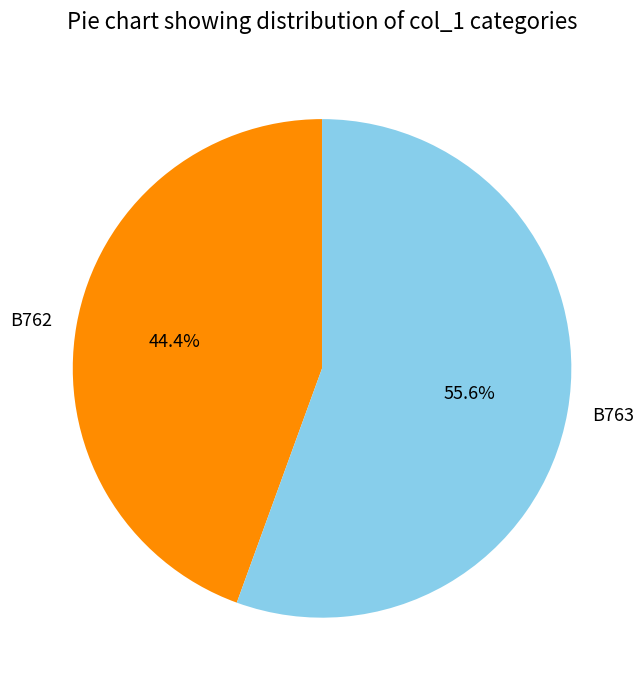

Count the number of slices in the pie.

2